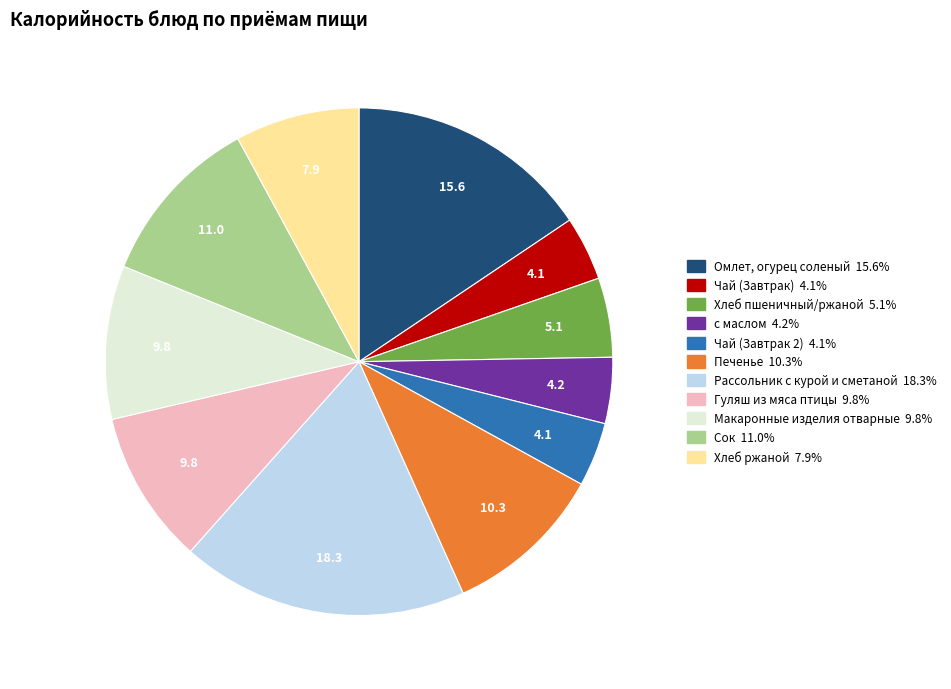

Does any single category account for the majority?

No